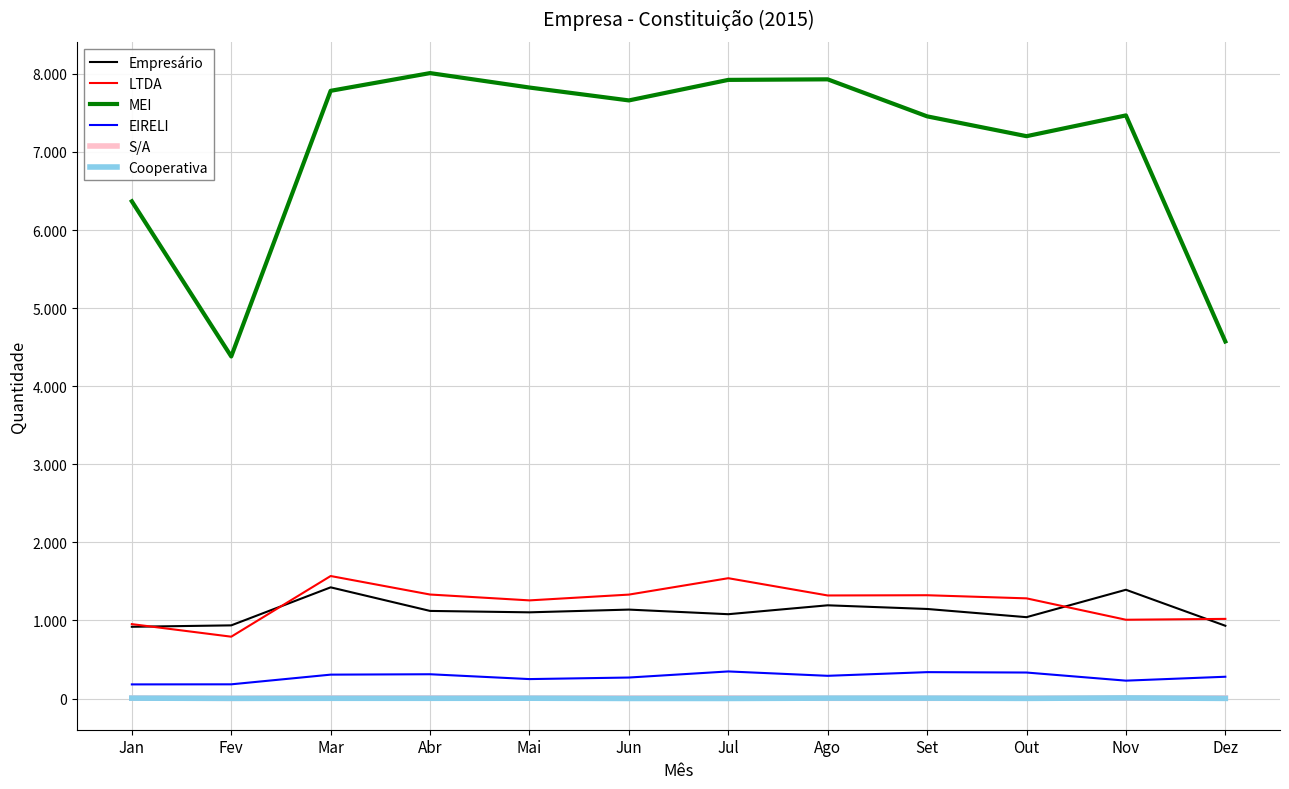

Rank the series at Jun from highest to lowest value.

MEI, LTDA, Empresário, EIRELI, S/A, Cooperativa